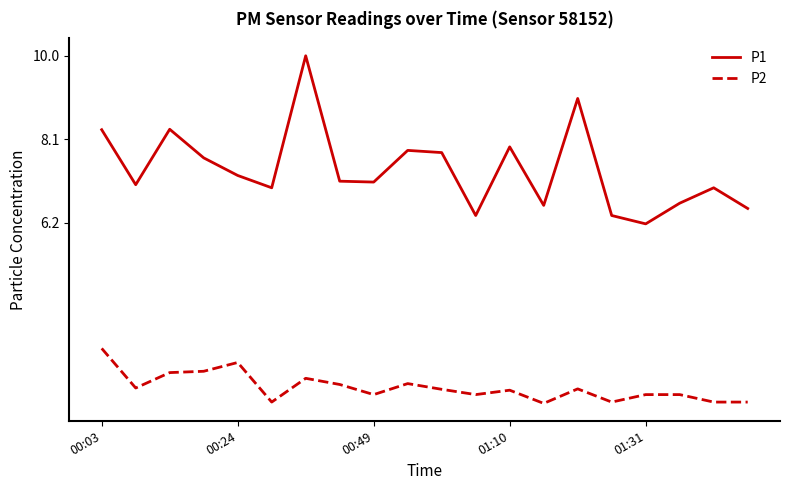

What is the lowest value of the P1 series?

6.2